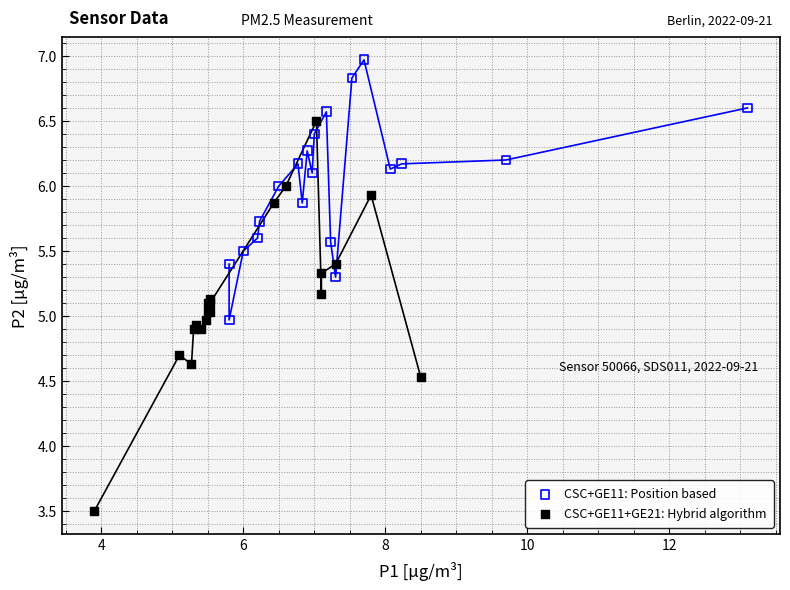

Which series reaches the maximum Y coordinate?

CSC+GE11: Position based